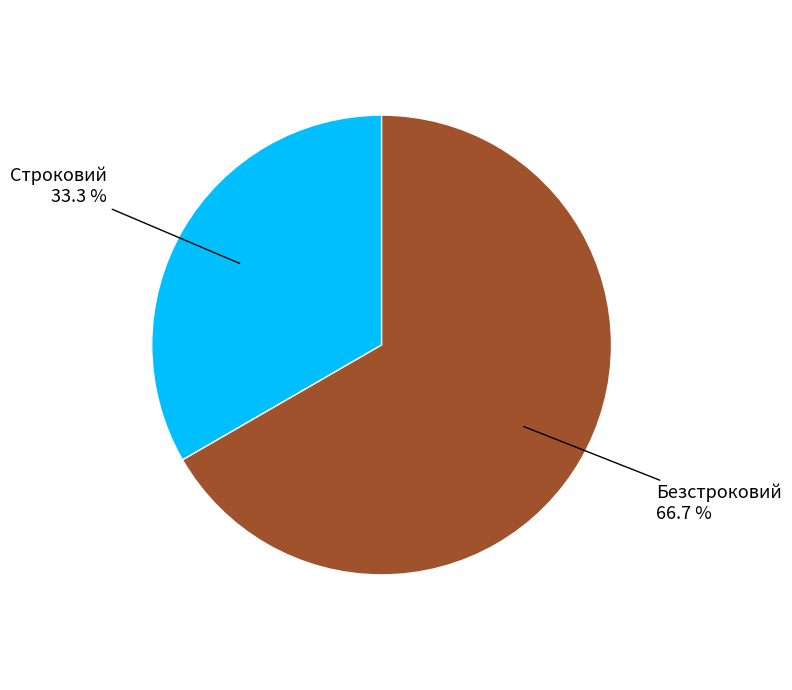

To the nearest percent, what is the difference between the largest and smallest slice percentages?

33%